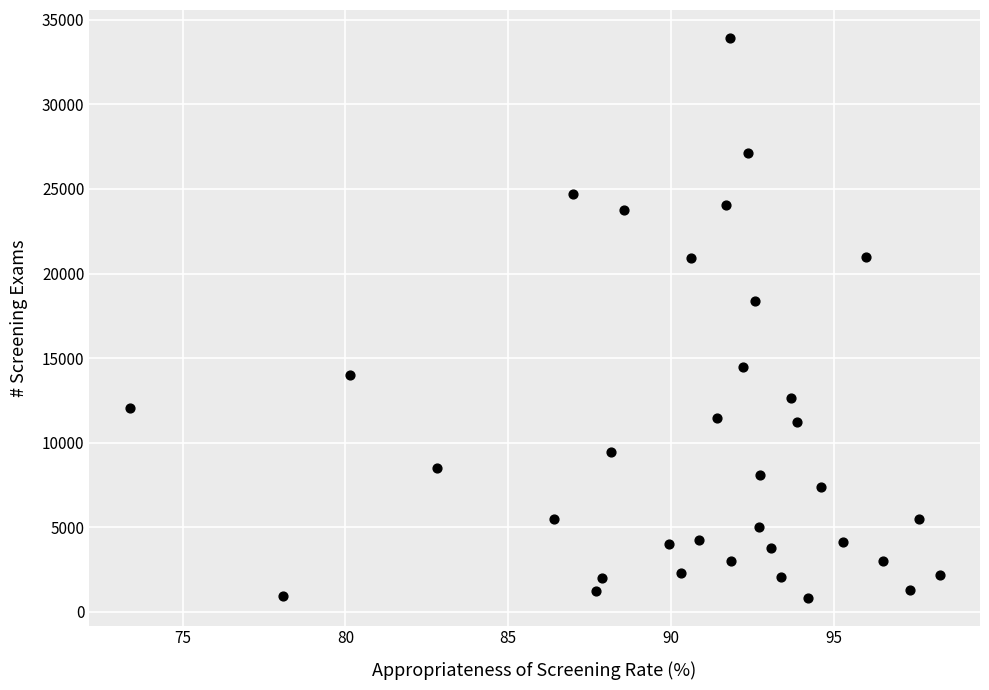

What Y value in the scatter plot is closest to 17383?

18374